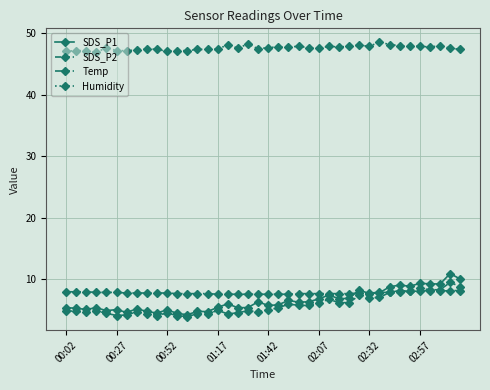

Which series has the widest spread of values?

SDS_P1